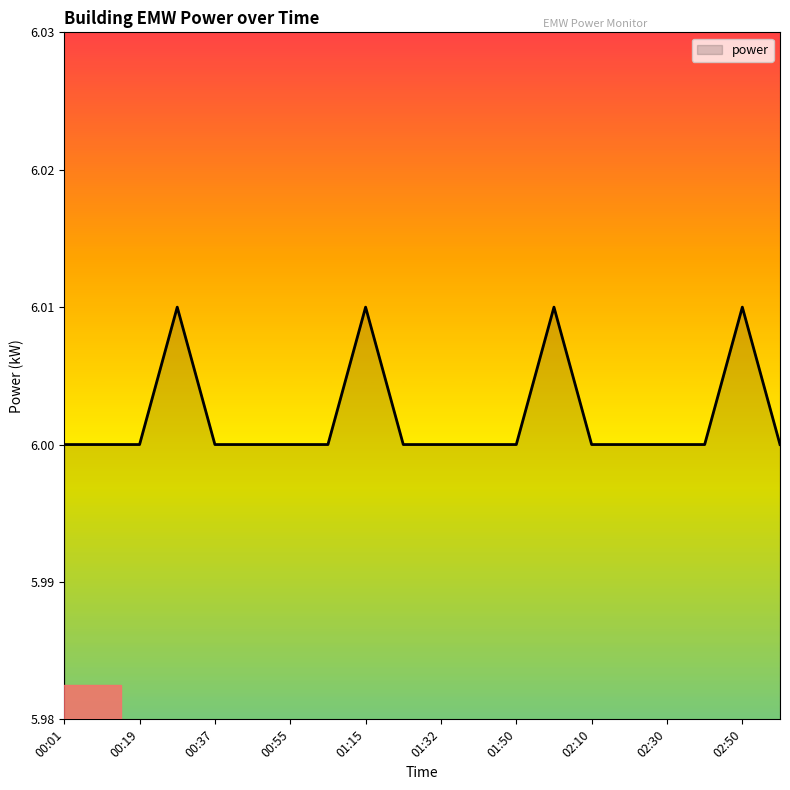

Where is the data nearest to the value 6?

00:01